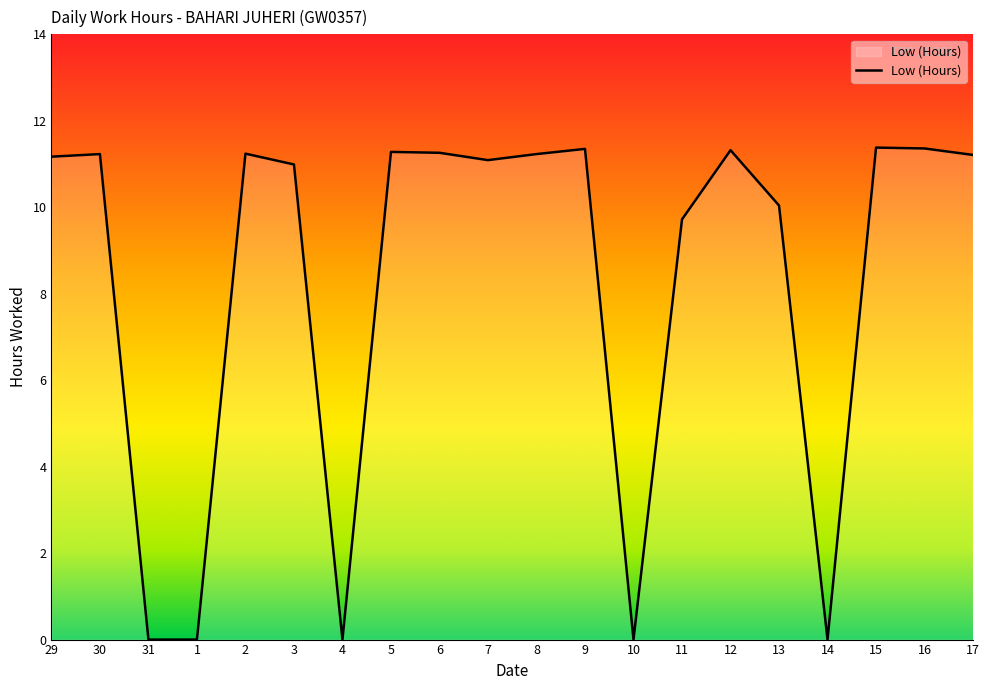

Count the number of categories in the chart.

20